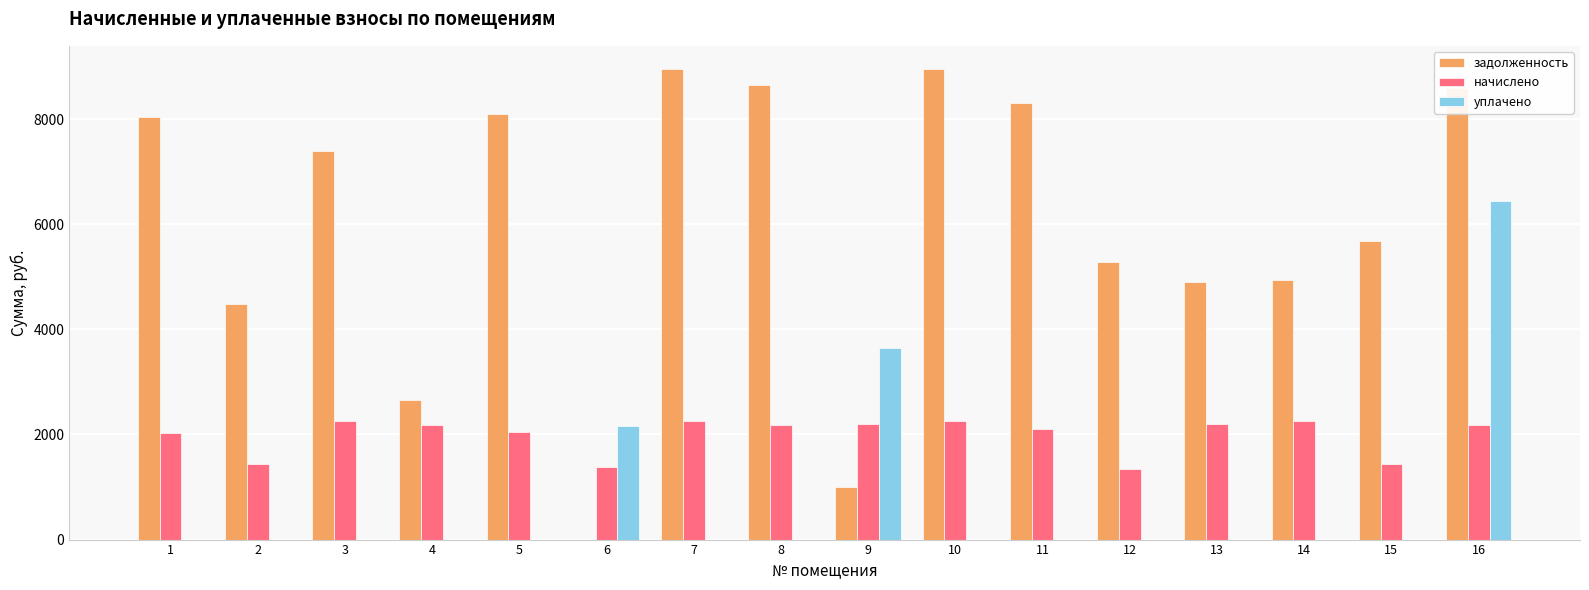

What is the spread (max minus min) of values at 4?

2657.7